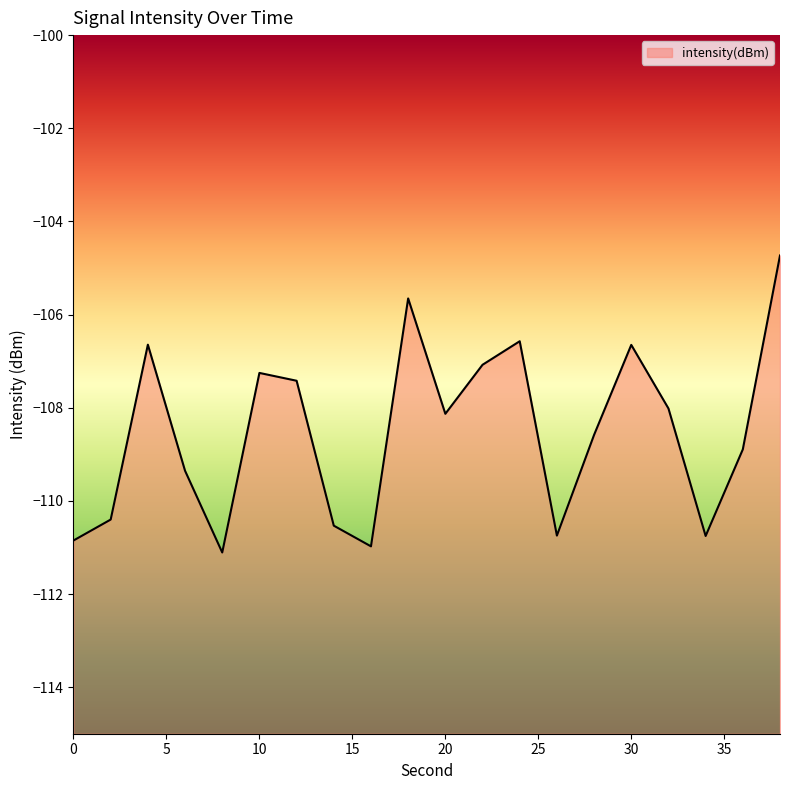

What is the change in value from 8 to 28?

+2.5